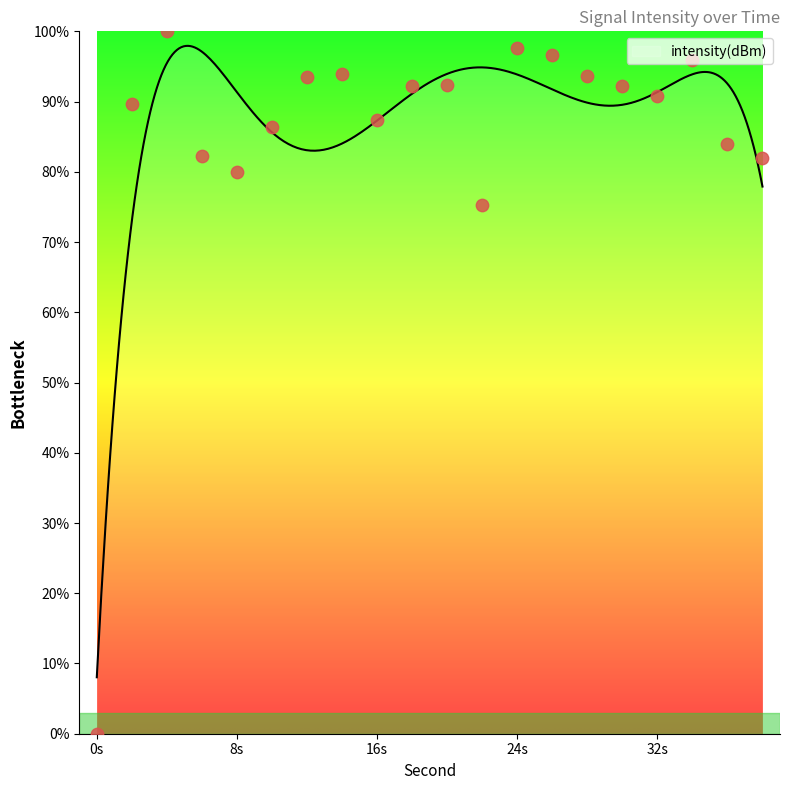

What is the change in value from 4 to 26?

-3.4